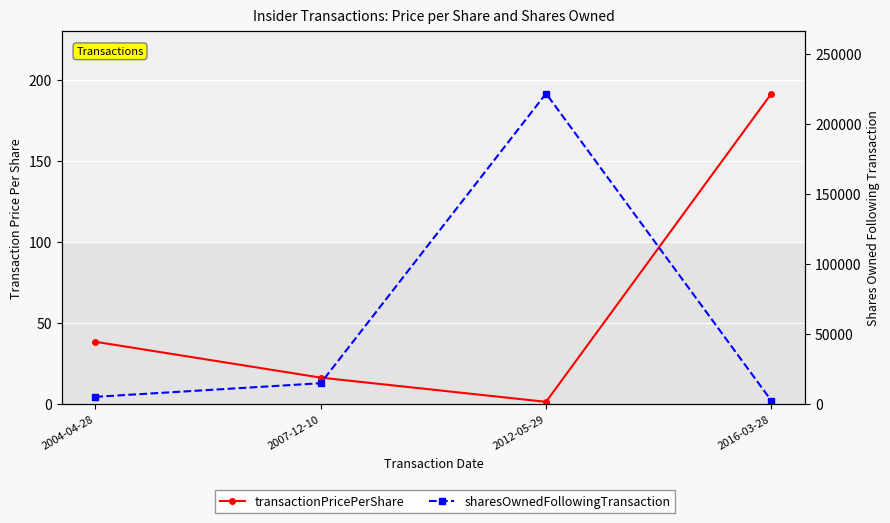

At which category is the sum across all series the highest?

2012-05-29